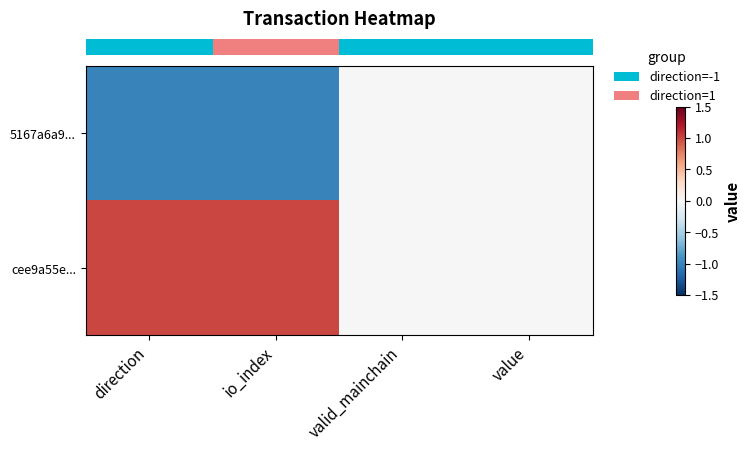

How many data points does each series have?

4